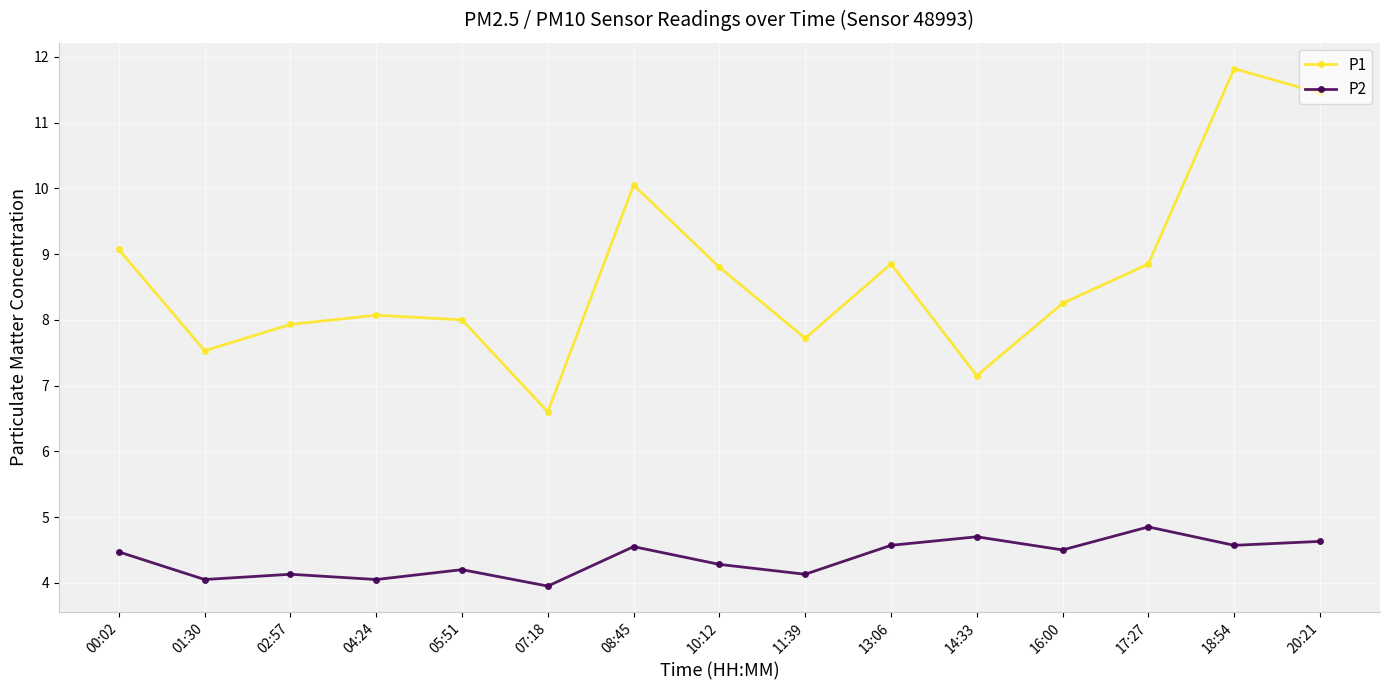

Which category has the highest value across all series?

18:54